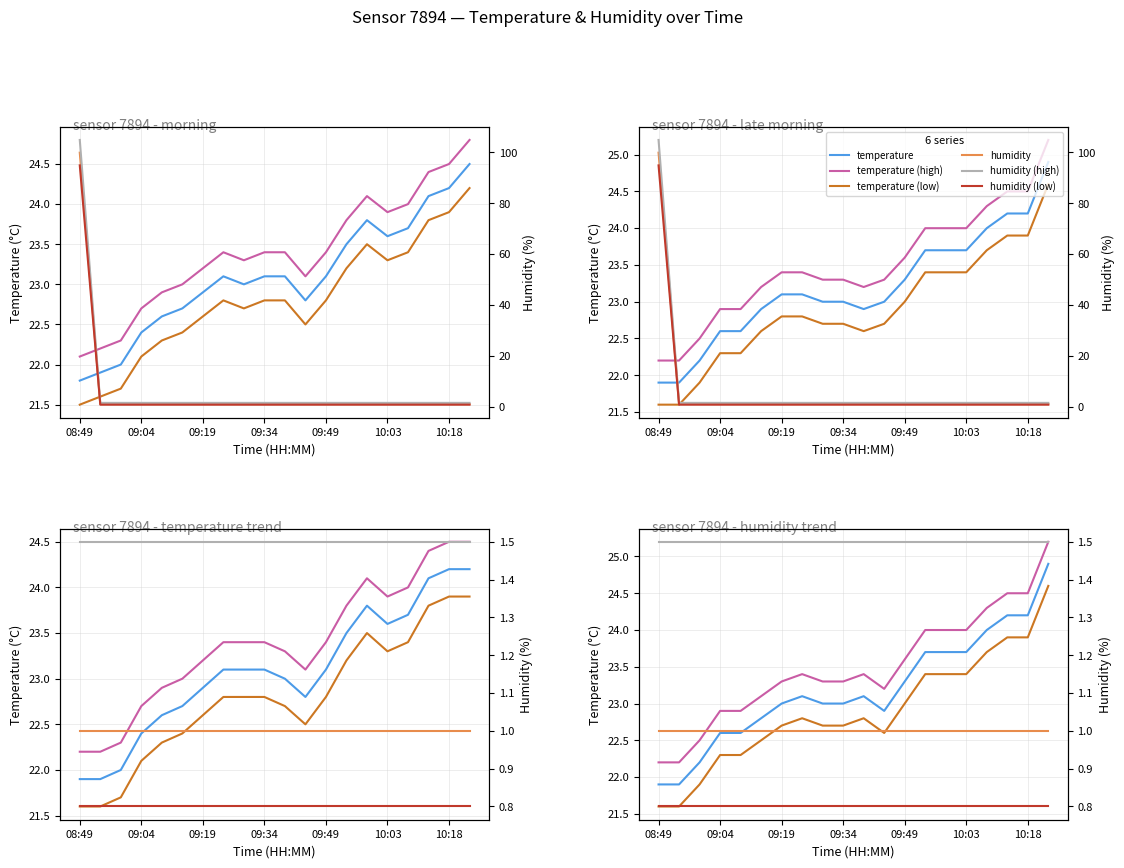

What is the smallest value displayed?

0.8